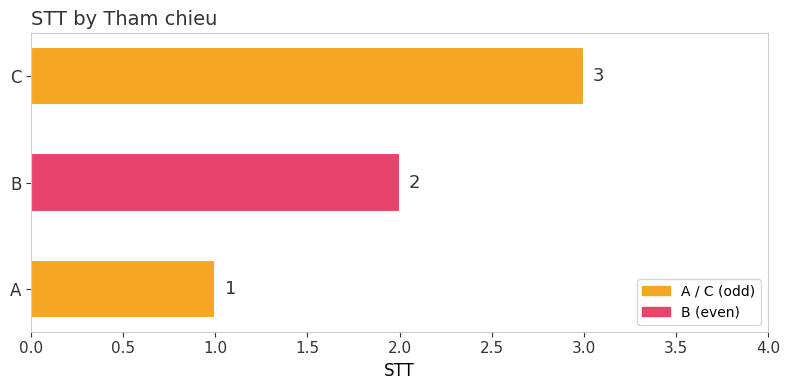

The value at B is 2. True or false?

True